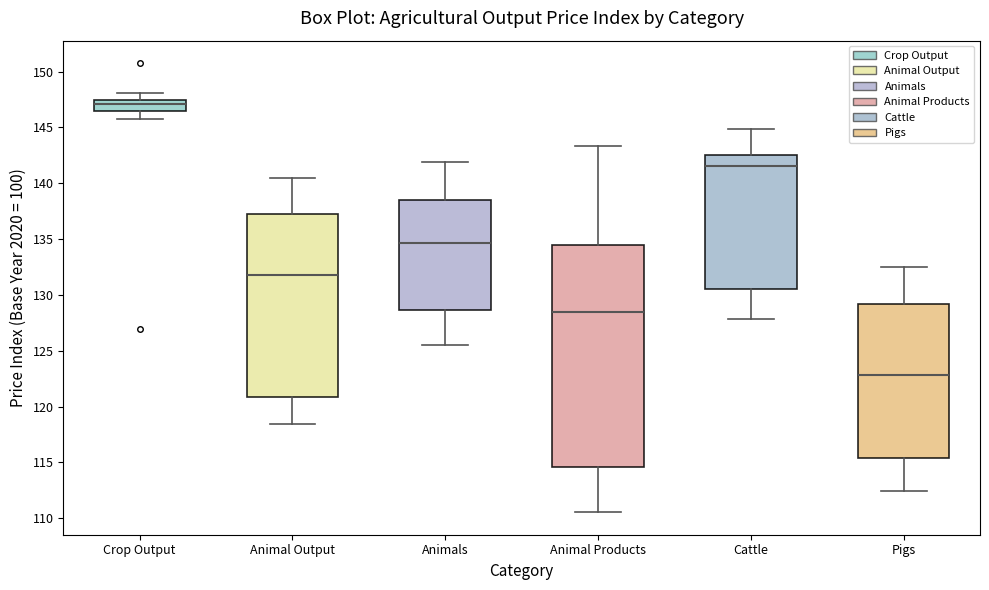

Reading left to right, transcribe this box plot: for each box, give where its median line is, the range the box spans, and where its two whiskers end, as read against the y-axis. The values are not printed on the chart, so give them approximately, as read against the axis.

Crop Output: median 147.0, box 146.5 to 147.5, whiskers 146.0 to 148.0
Animal Output: median 132.0, box 121.0 to 137.0, whiskers 118.5 to 140.5
Animals: median 134.5, box 128.5 to 138.5, whiskers 125.5 to 142.0
Animal Products: median 128.5, box 114.5 to 134.5, whiskers 110.5 to 143.5
Cattle: median 141.5, box 130.5 to 142.5, whiskers 128.0 to 145.0
Pigs: median 123.0, box 115.5 to 129.0, whiskers 112.5 to 132.5